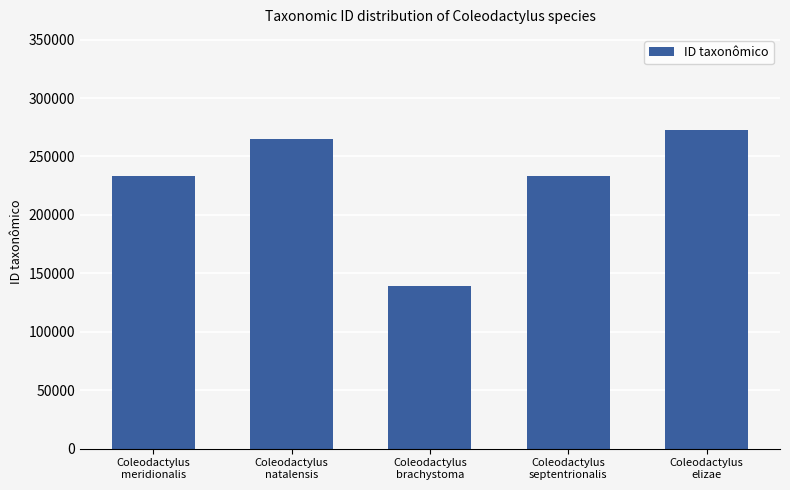

The chart shows a value of 272309 at Coleodactylus
elizae. True or false?

True